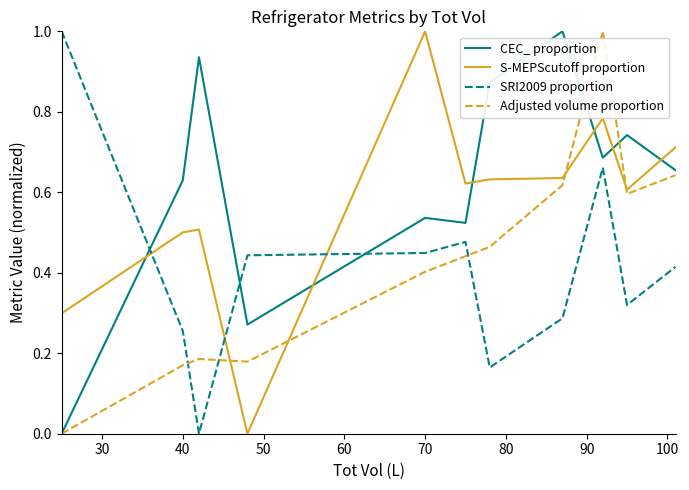

True or false: S-MEPScutoff proportion and Adjusted volume proportion intersect in this chart.

True